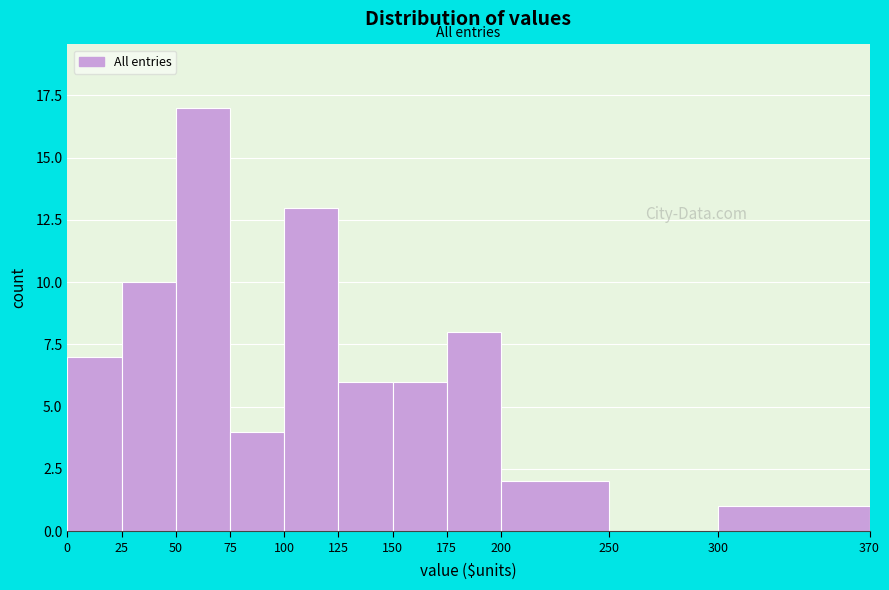

Reading left to right, list every bar in this chart as the range it spans on the x-axis followed by its height. The values are not printed on the chart, so give them approximately, as read against the axis.

0 to 25: 7
25 to 50: 10
50 to 75: 17
75 to 100: 4
100 to 125: 13
125 to 150: 6
150 to 175: 6
175 to 200: 8
200 to 250: 2
250 to 300: 0
300 to 370: 1